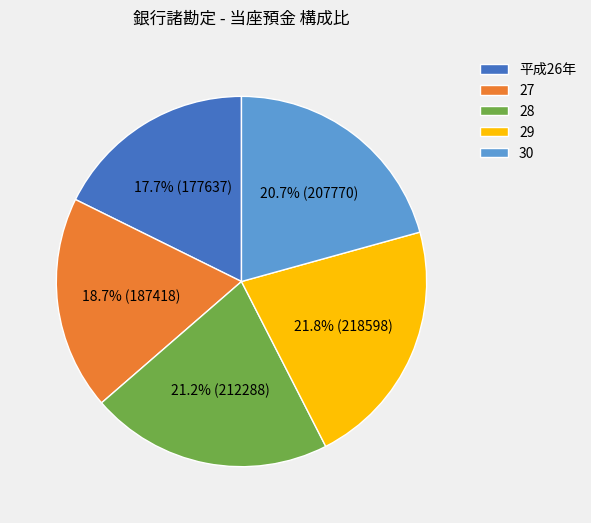

Is 30 the majority of the pie?

No